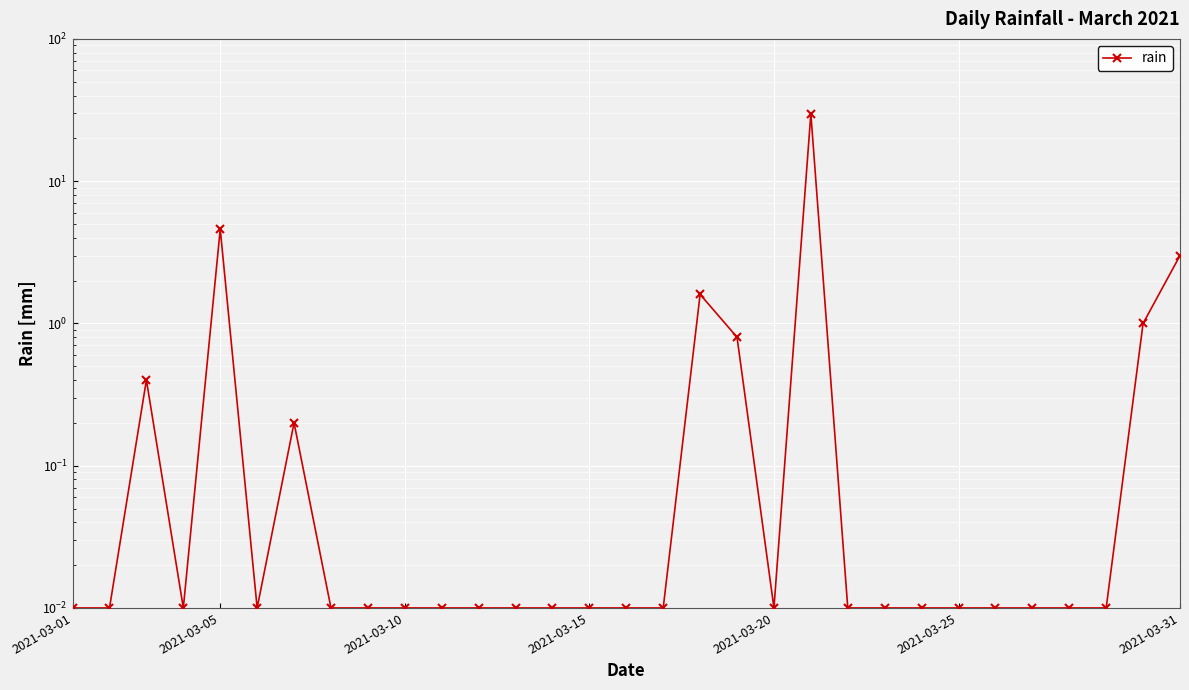

True or false: the data shows 0.2 at 2021-03-10.

False